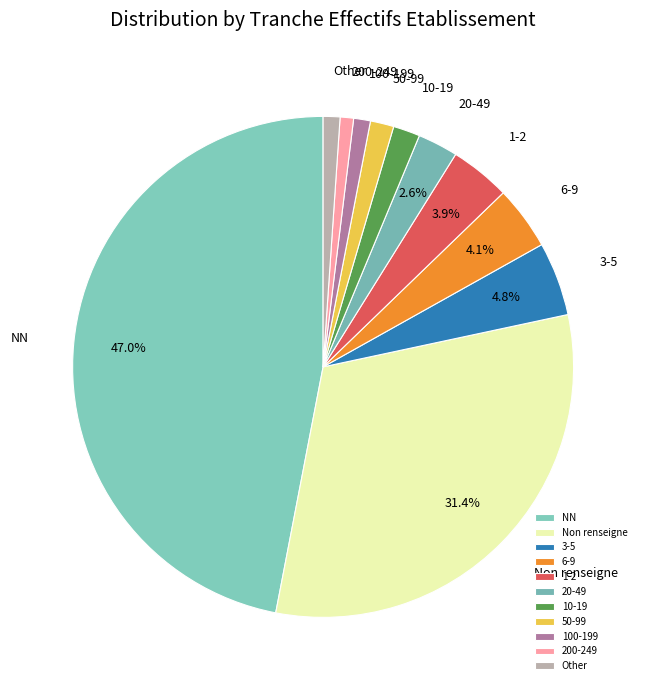

Do 10-19 and 1-2 together represent more than half of the pie?

No